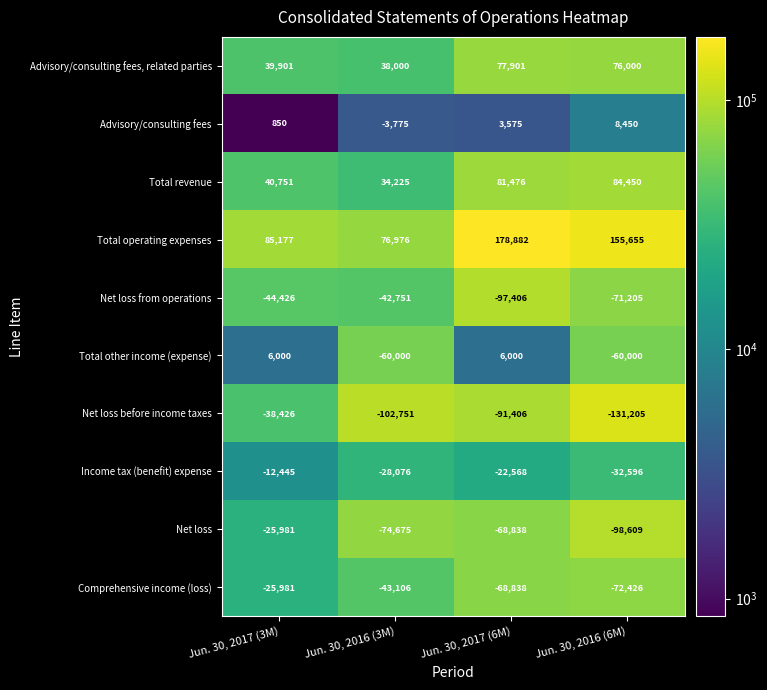

What is the total value across all series at Jun. 30, 2017 (3M)?

25420